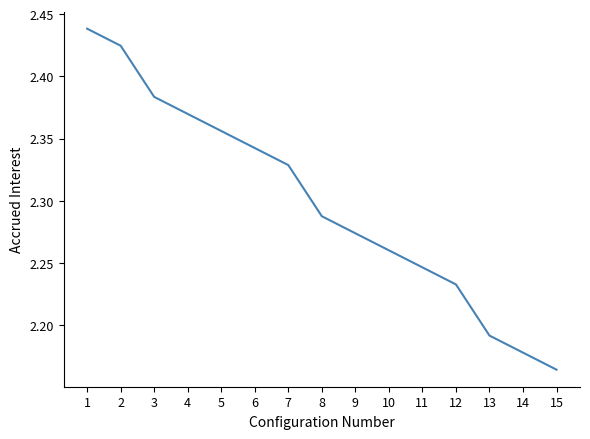

True or false: the data has more than 2 interior local peaks.

False